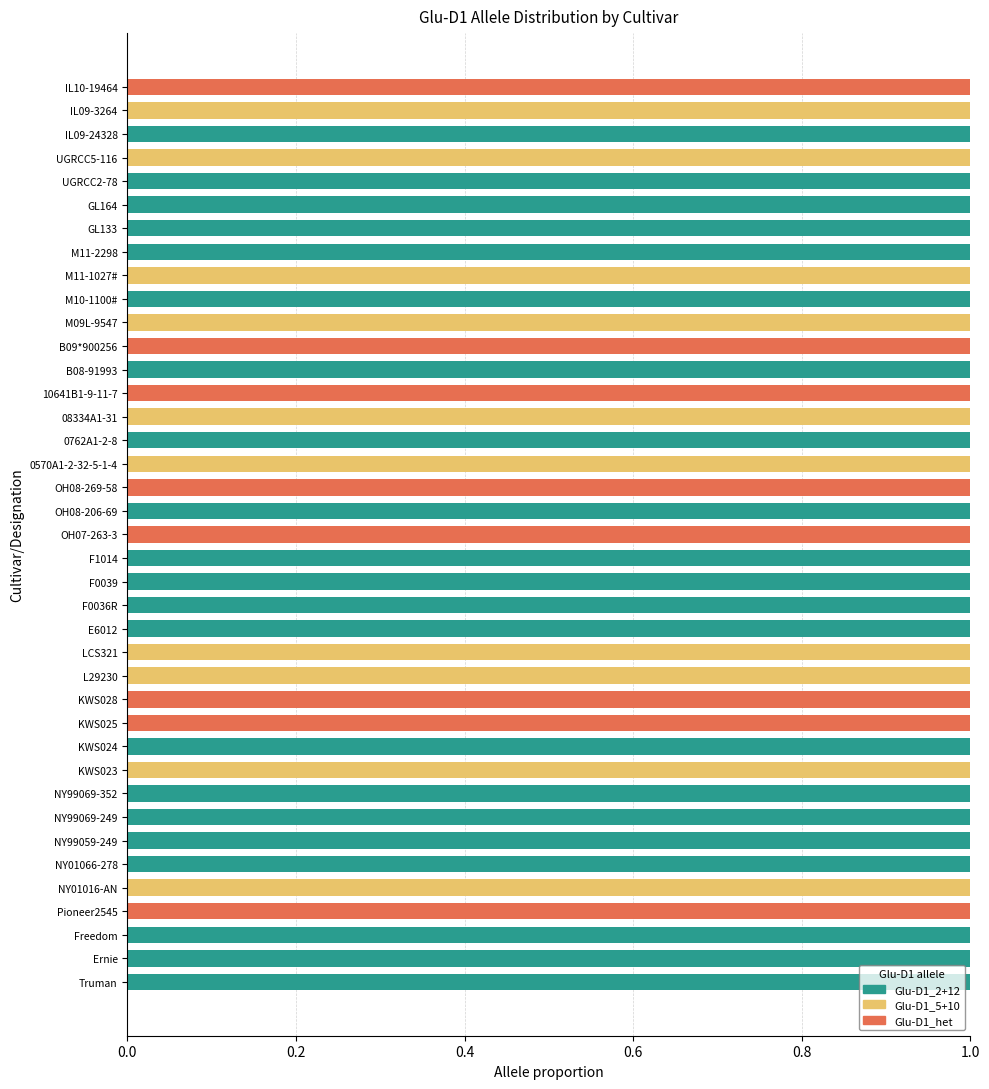

True or false: Glu-D1_2+12 has a value of 1 at 08334A1-31.

False